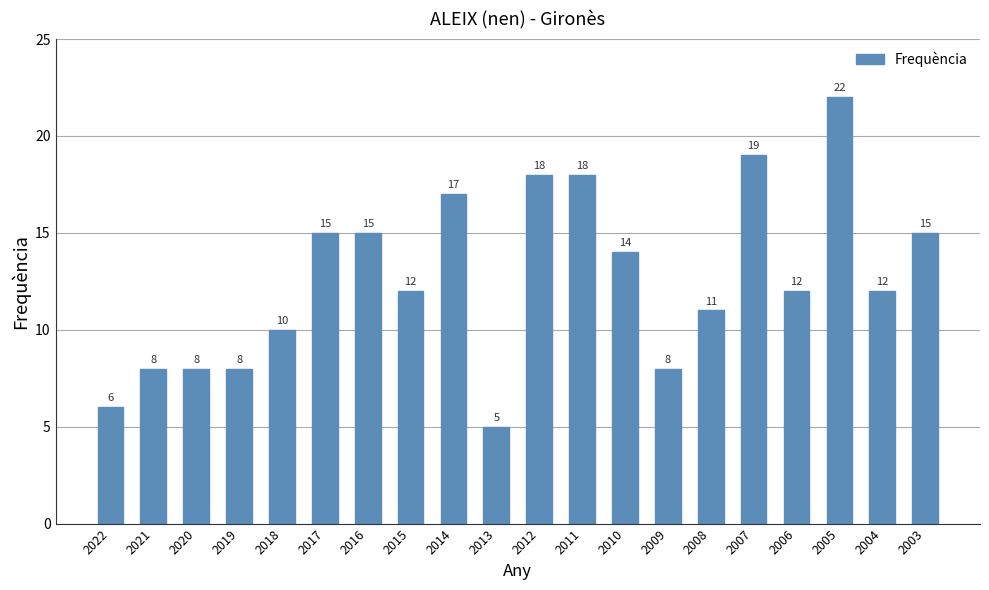

What is the minimum value shown in the chart?

5